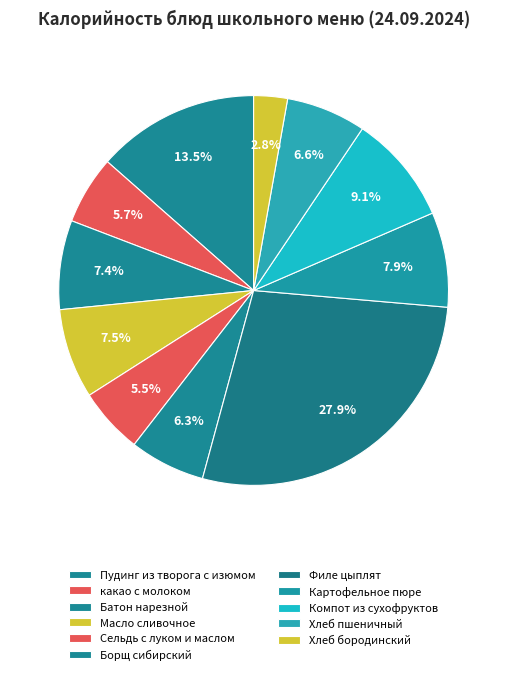

How many slices are in this pie chart?

11